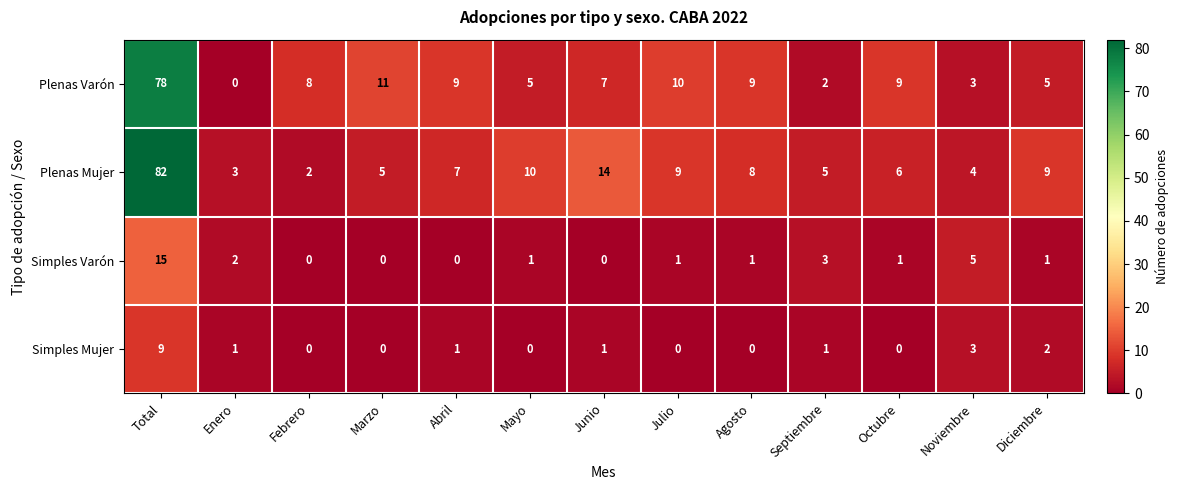

What is the difference between the second highest and second lowest values in the Plenas Mujer series?

11